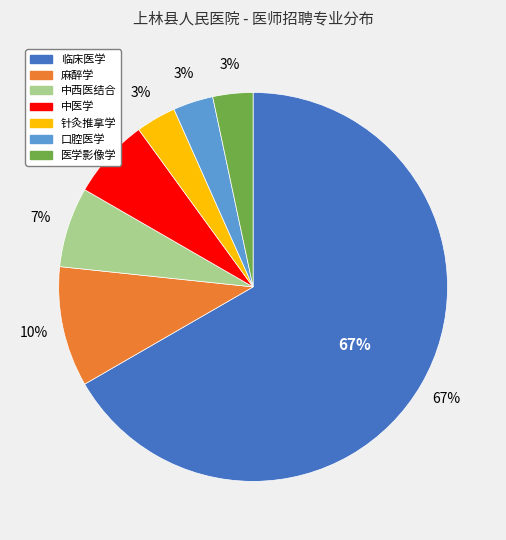

How many segments does this pie chart have?

7